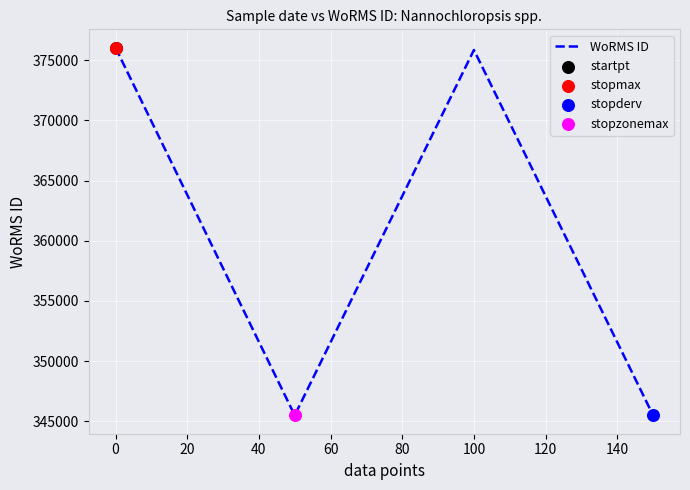

What is the maximum value shown in the chart?

376043